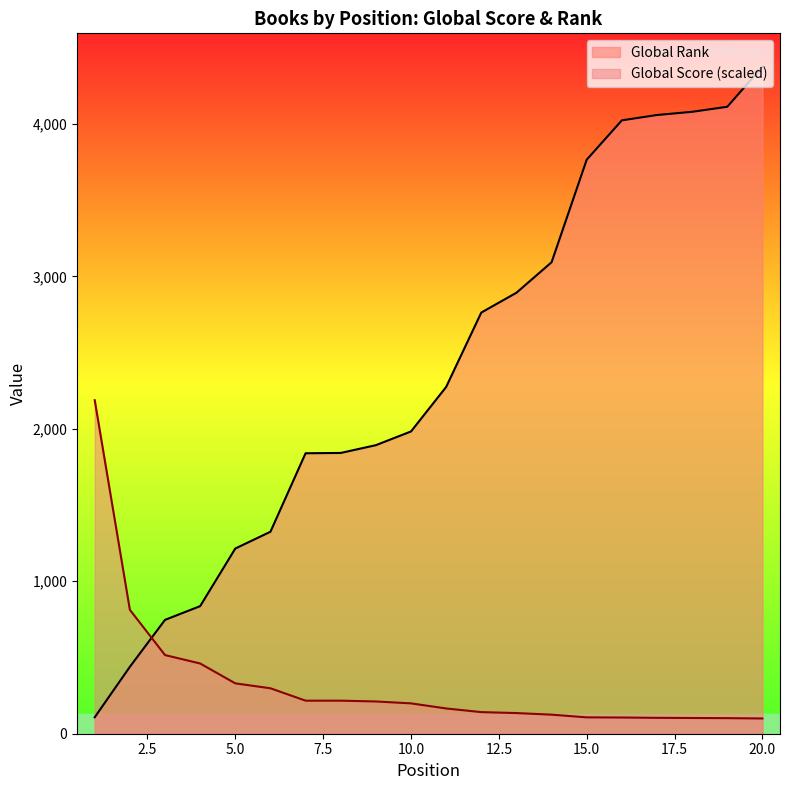

What is the maximum value shown in the chart?

4376.0